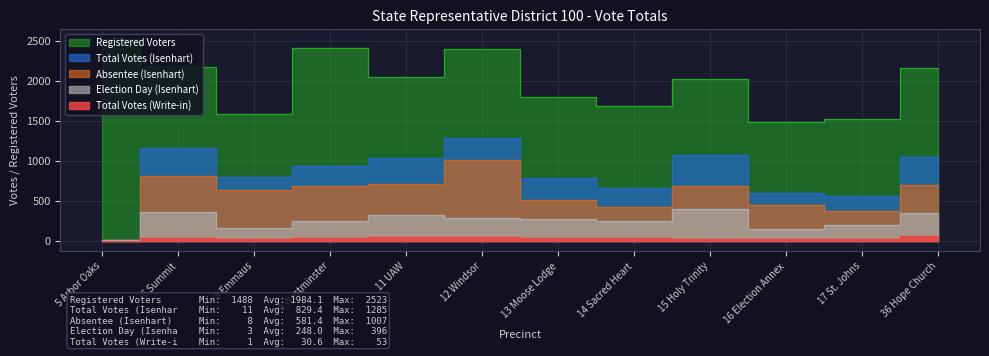

True or false: Total Votes (Isenhart) and Absentee (Isenhart) intersect in this chart.

False